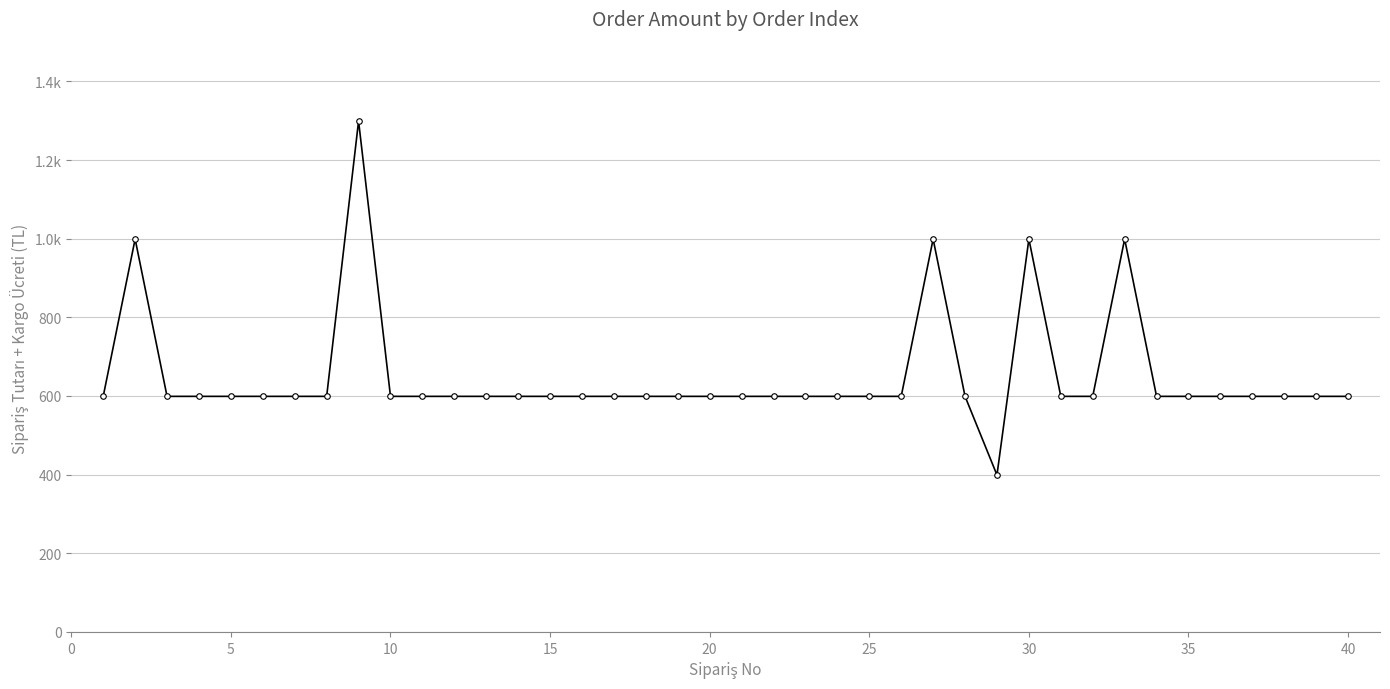

What is the difference between the second highest and minimum values?

600